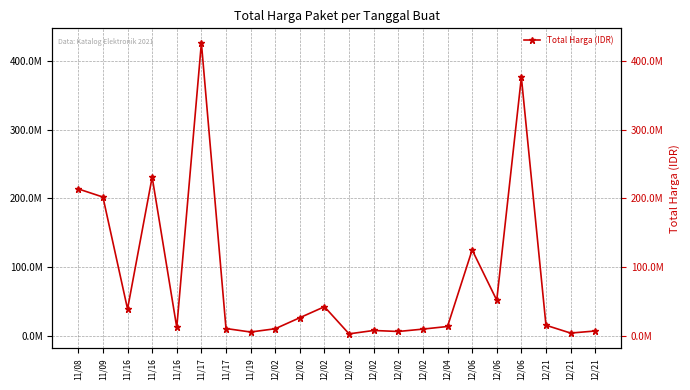

How many values exceed 15125000?

10